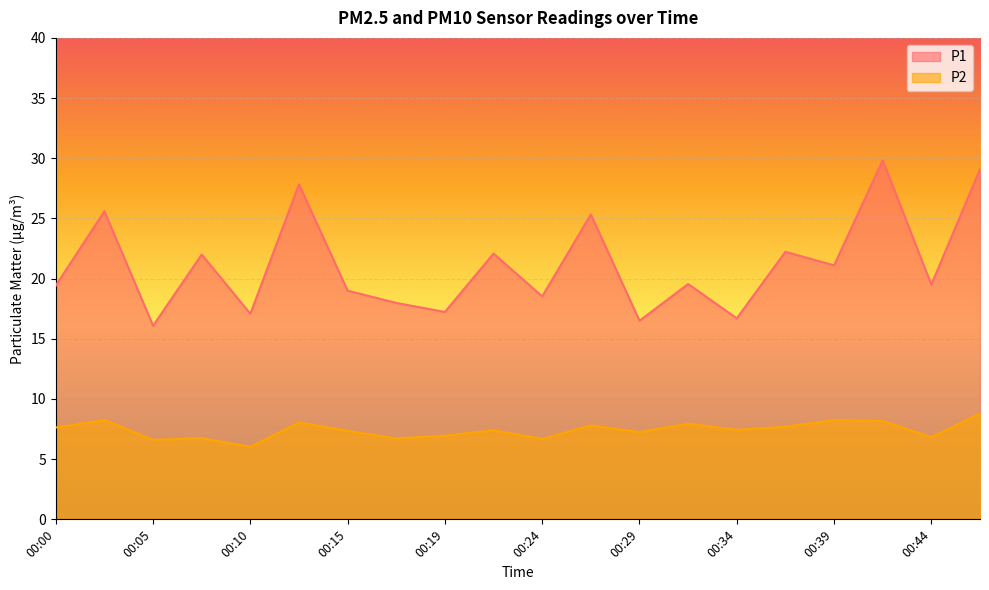

At which label does P2 reach its minimum?

00:10